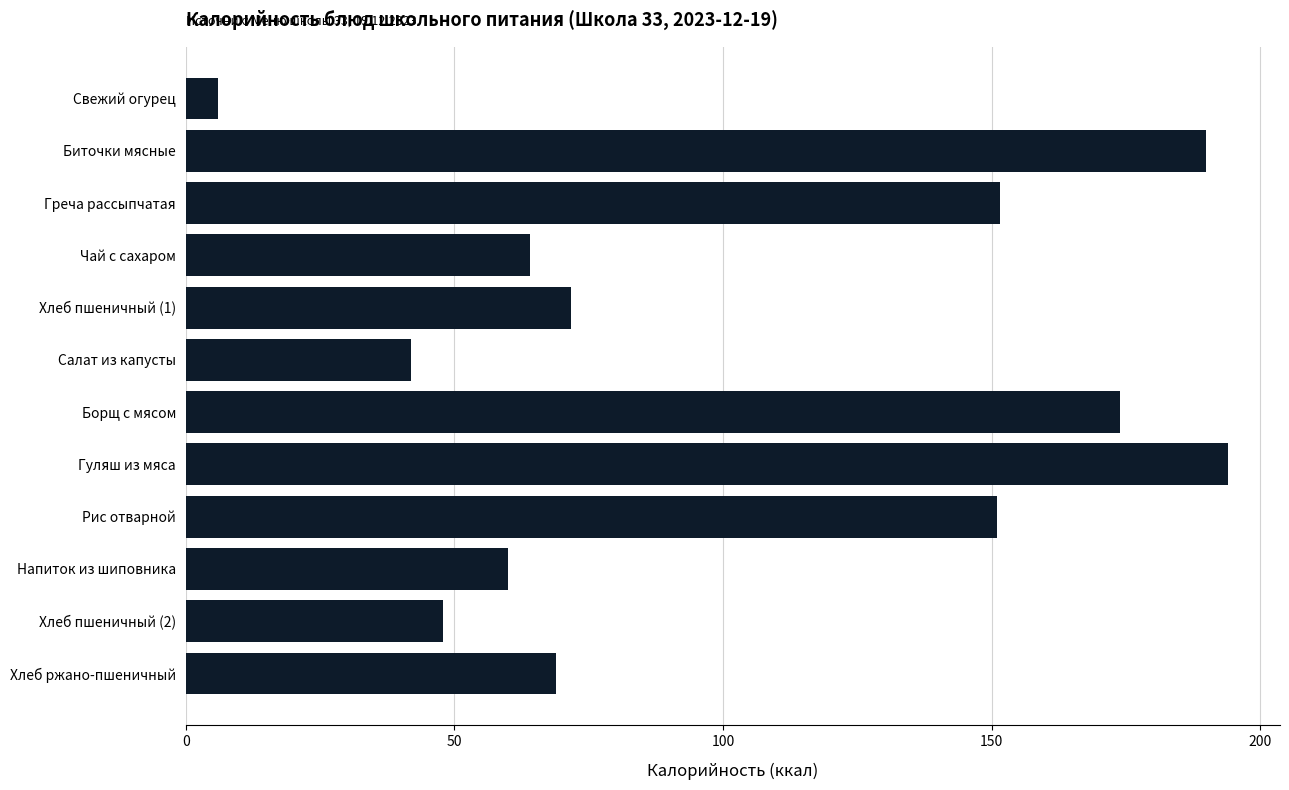

At which category does the chart reach its minimum across all series?

Свежий огурец